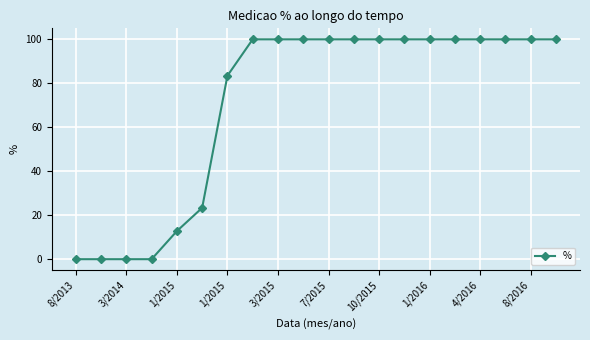

What is the value of the 17th point from the left?

100.0